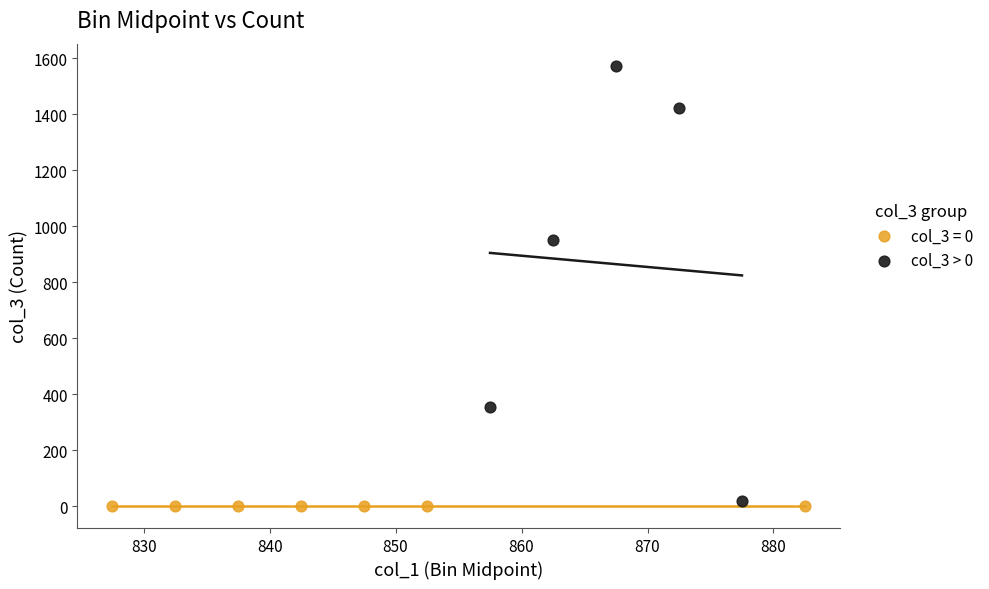

Which series reaches the maximum Y coordinate?

col_3 > 0